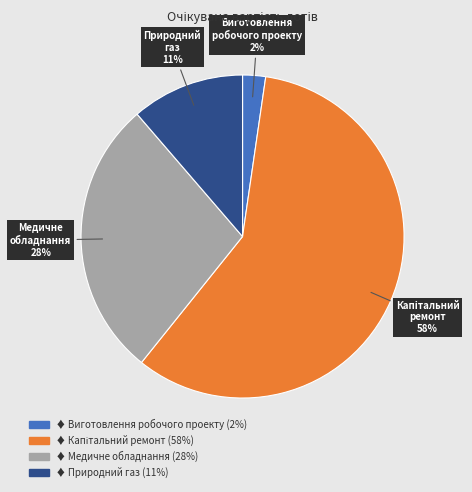

To the nearest percent, what is the average slice percentage?

25%